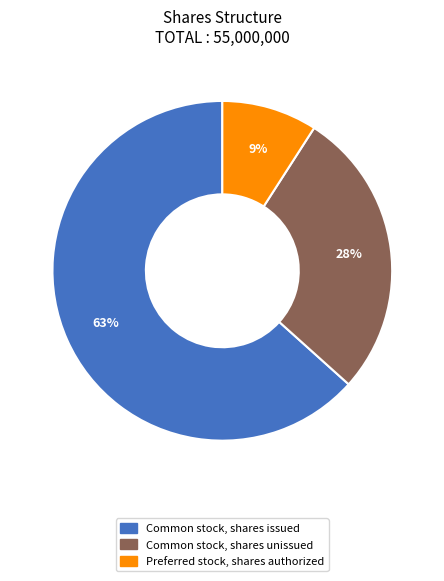

Does any single category account for the majority?

Yes